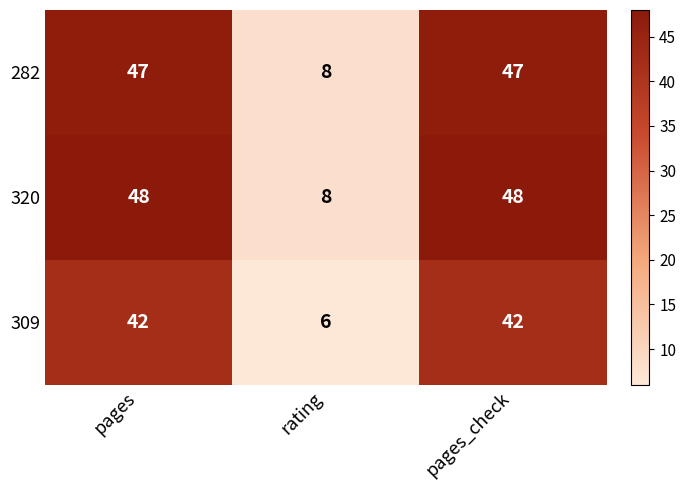

What is the smallest value displayed?

6